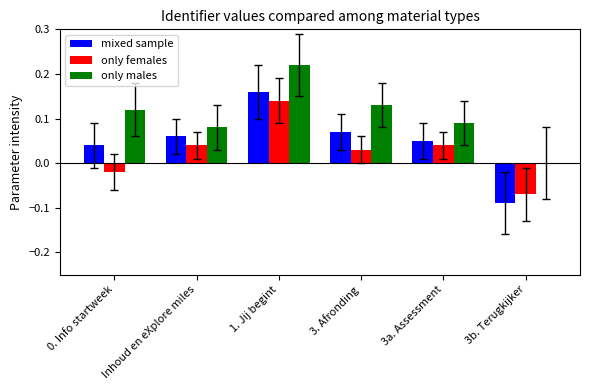

Which category has the highest value in the only females series?

1. Jij begint